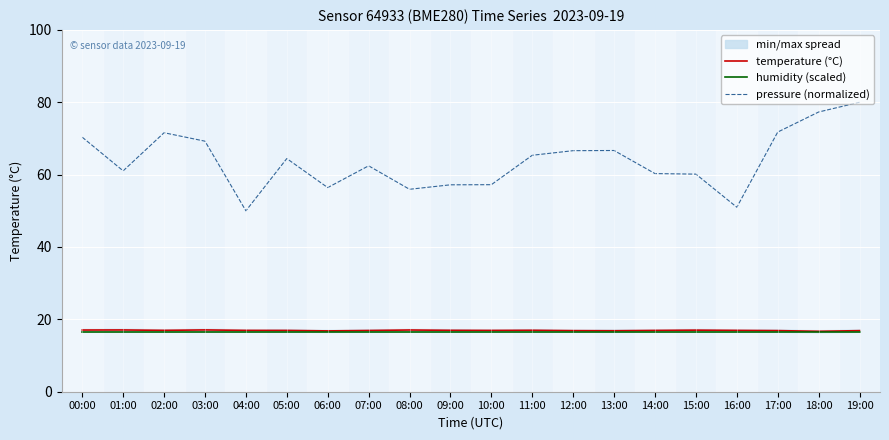

How many series are shown in this chart?

3